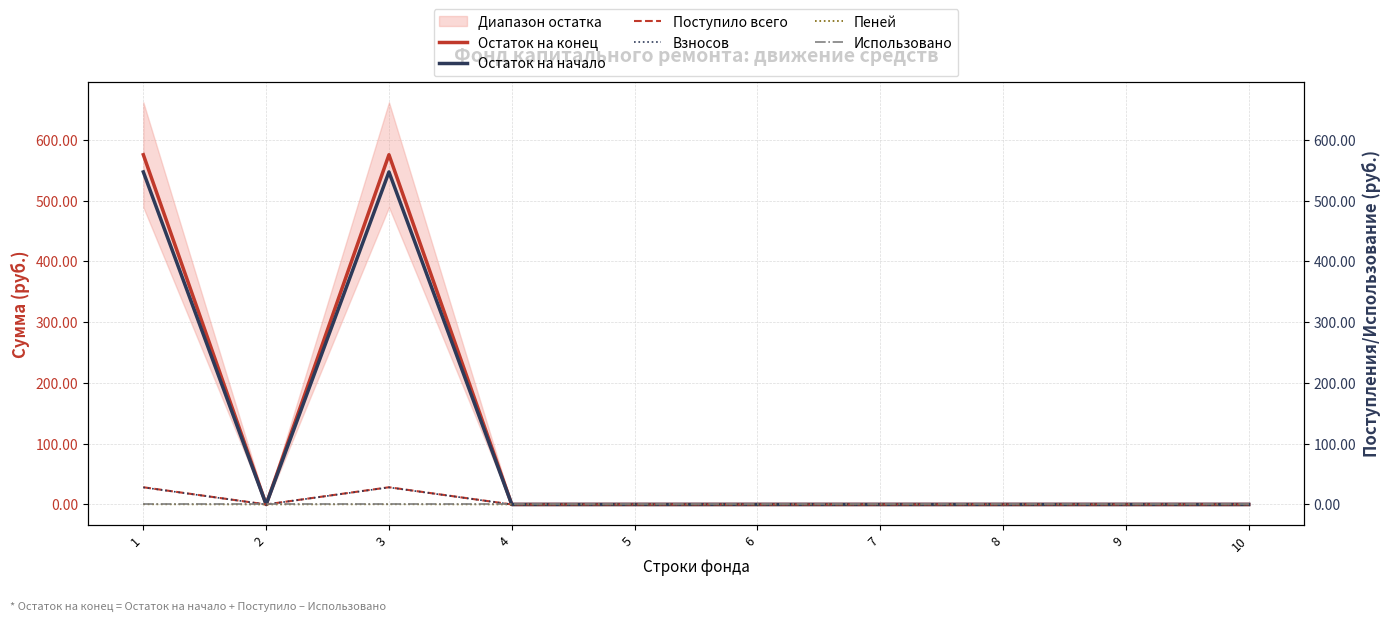

True or false: Пеней and Взносов cross at least once.

False